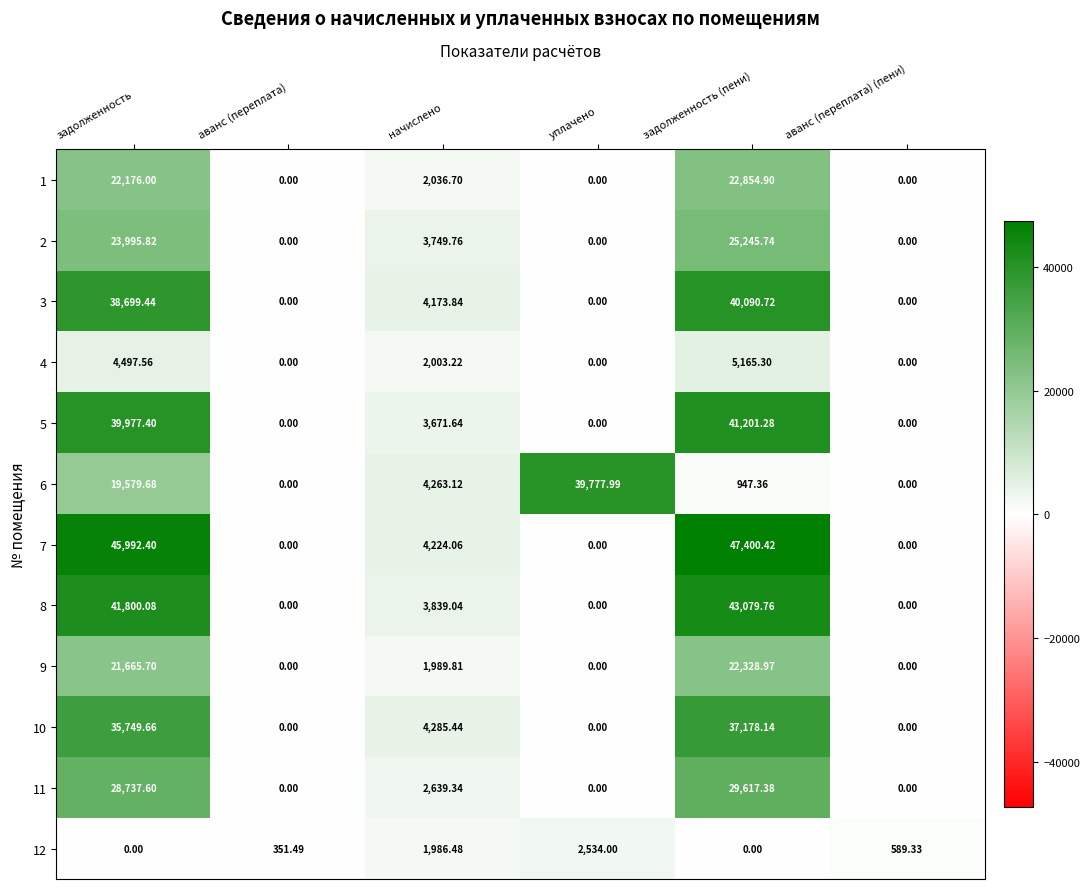

At which category is the sum across all series the highest?

задолженность